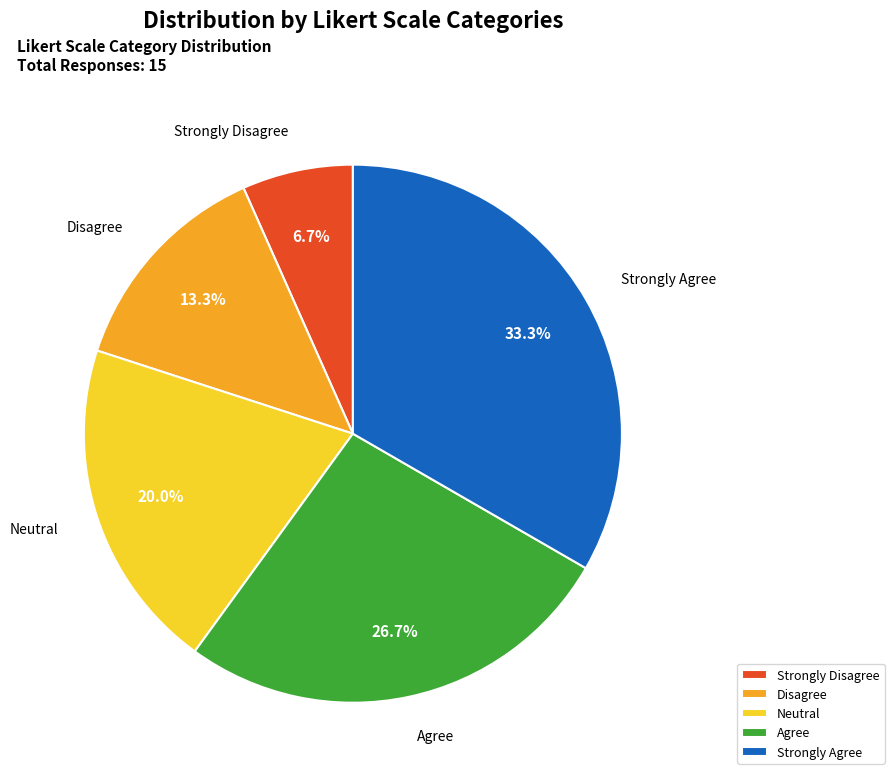

Do Agree and Strongly Agree together represent more than half of the pie?

Yes